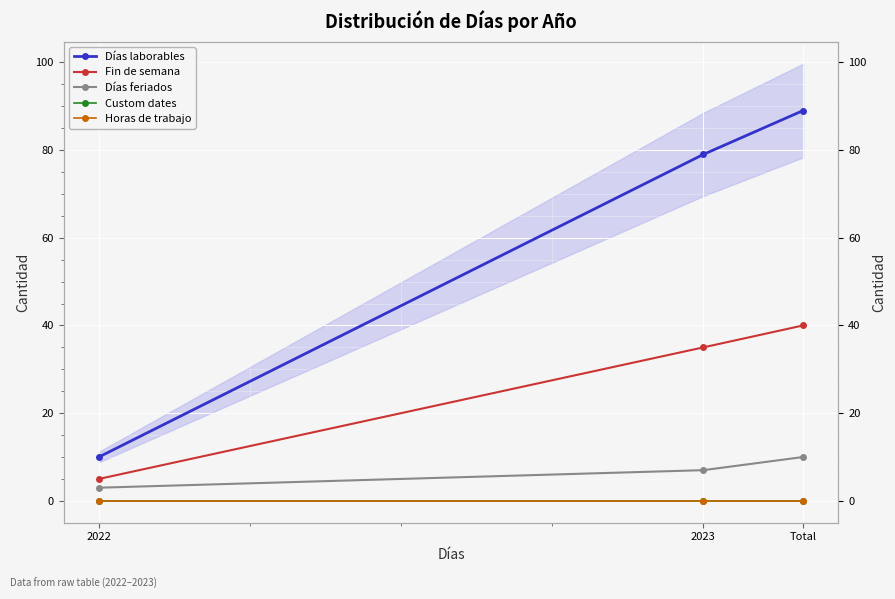

What is the label of the 3rd point from the right?

2022